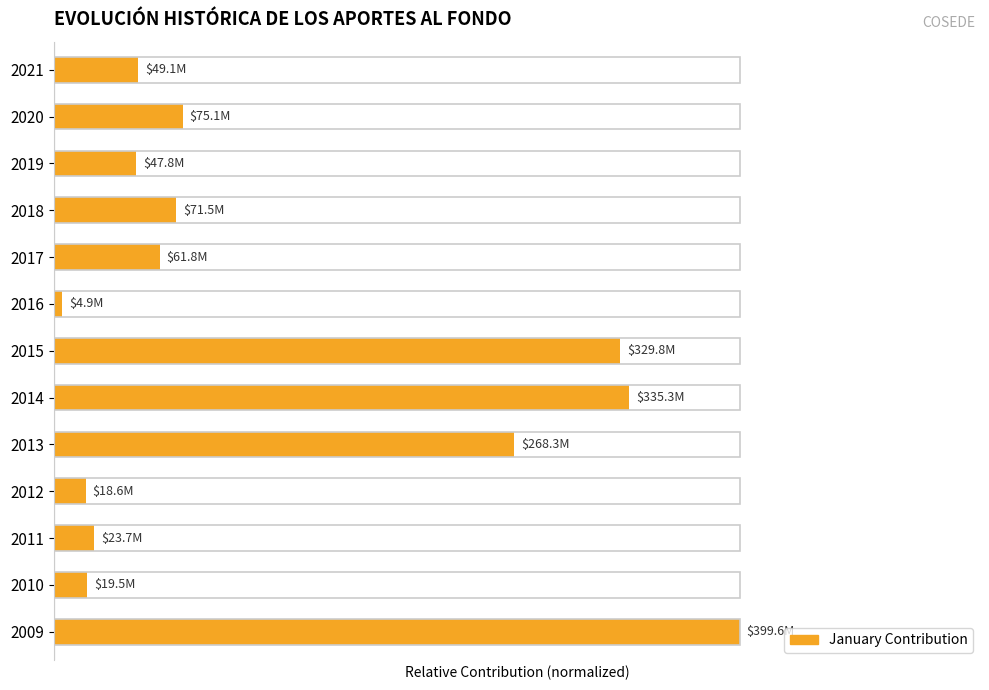

Does the chart contain any negative values?

No